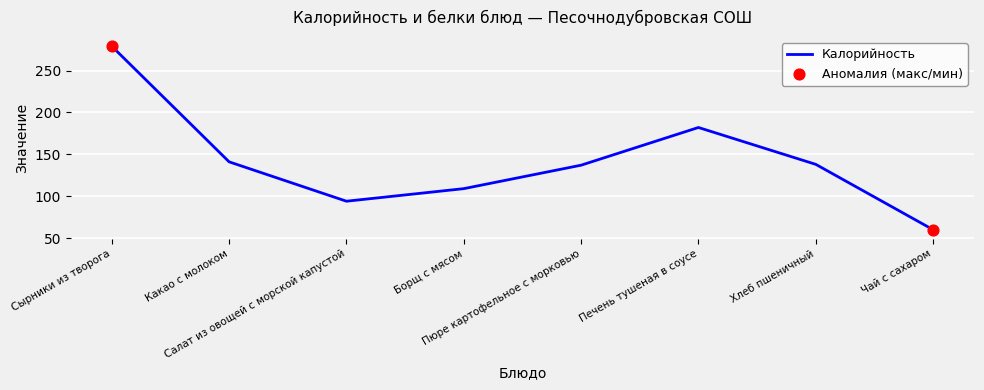

Between Хлеб пшеничный and Чай с сахаром, which is larger?

Хлеб пшеничный